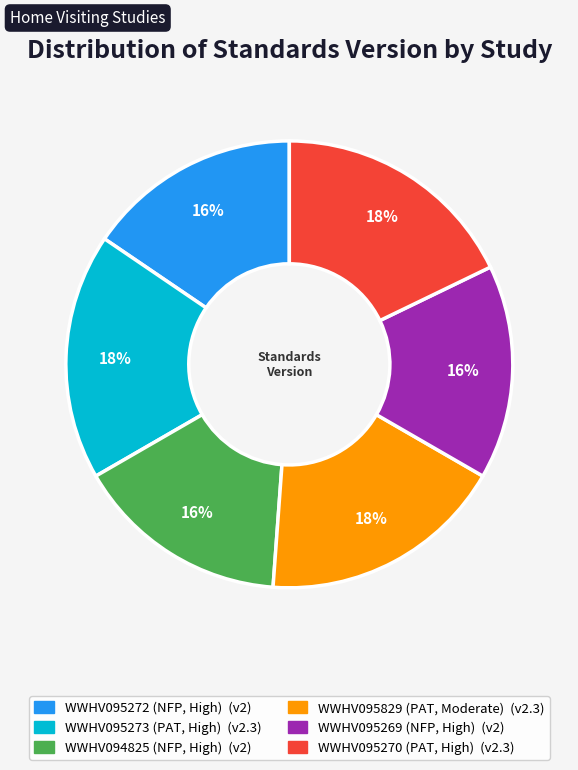

Which has a higher value, WWHV095269 (NFP, High) or WWHV095829 (PAT, Moderate)?

WWHV095829 (PAT, Moderate)